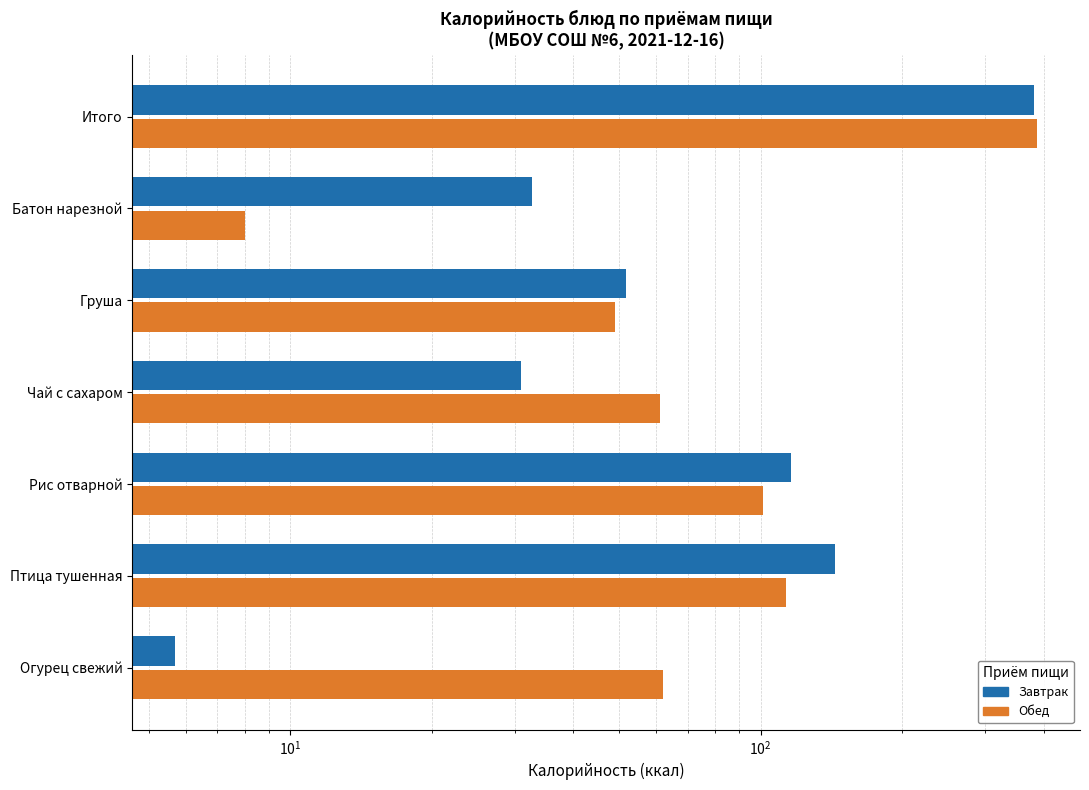

What is the difference between the second highest and second lowest values in the Обед series?

64.2